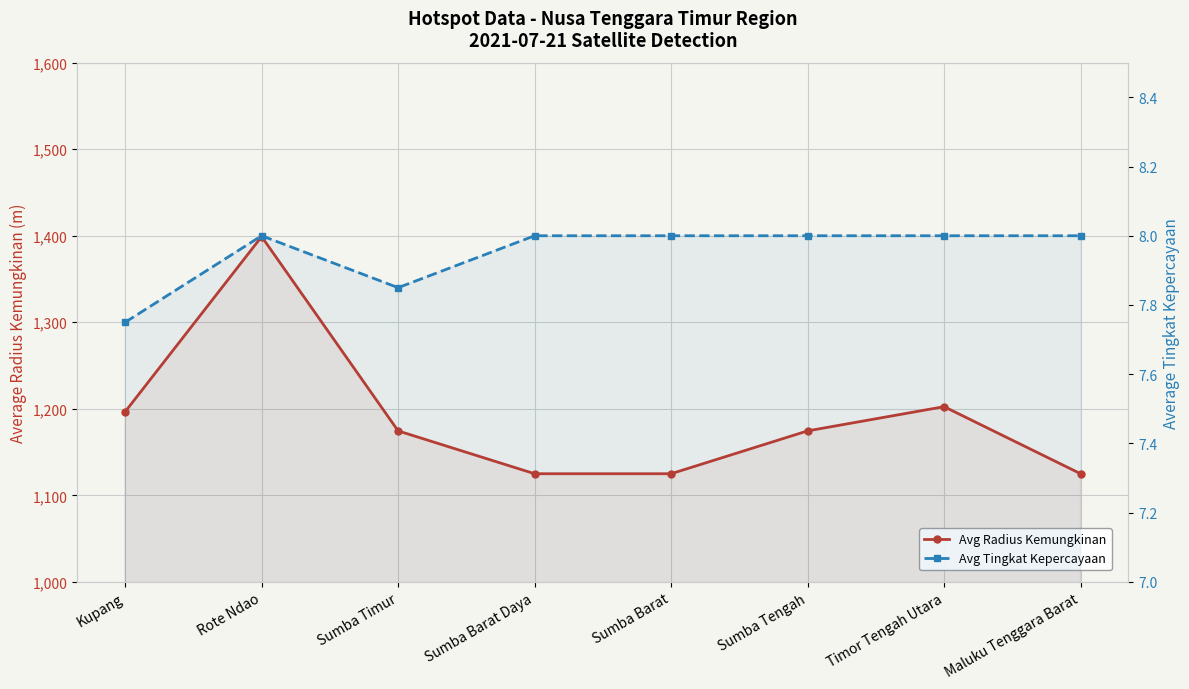

What is the difference between the maximum and second lowest values in the Avg Radius Kemungkinan series?

274.0